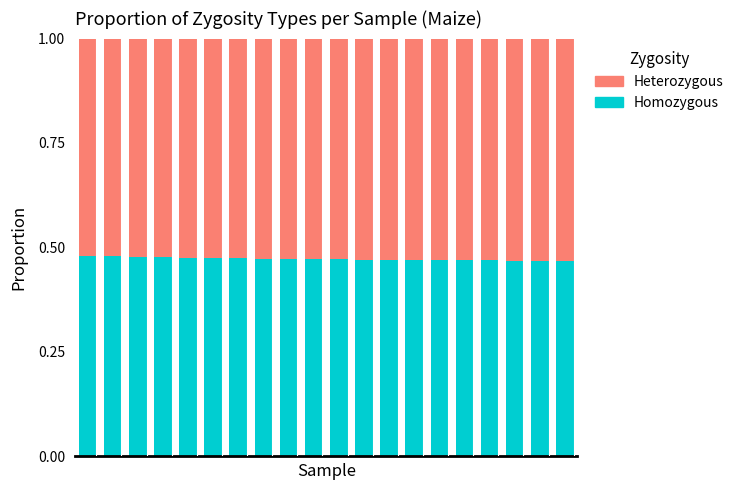

What are all the series names shown in the legend?

Heterozygous, Homozygous